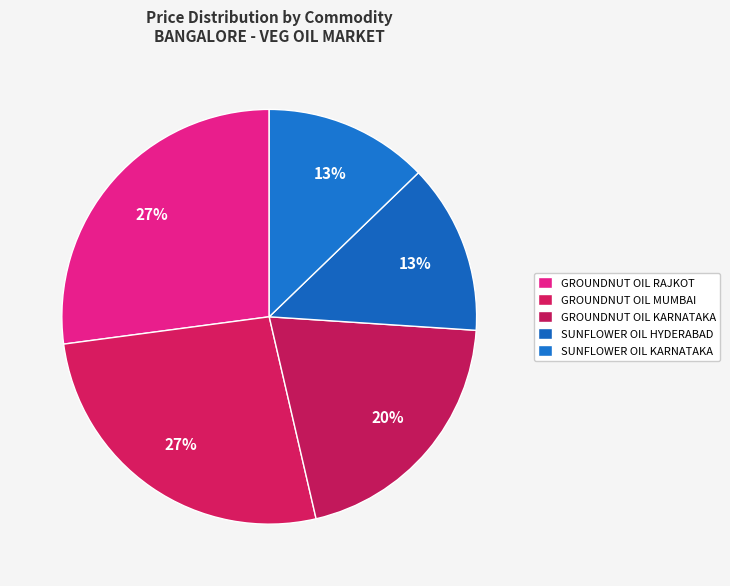

Is there any slice that represents more than half of the pie?

No